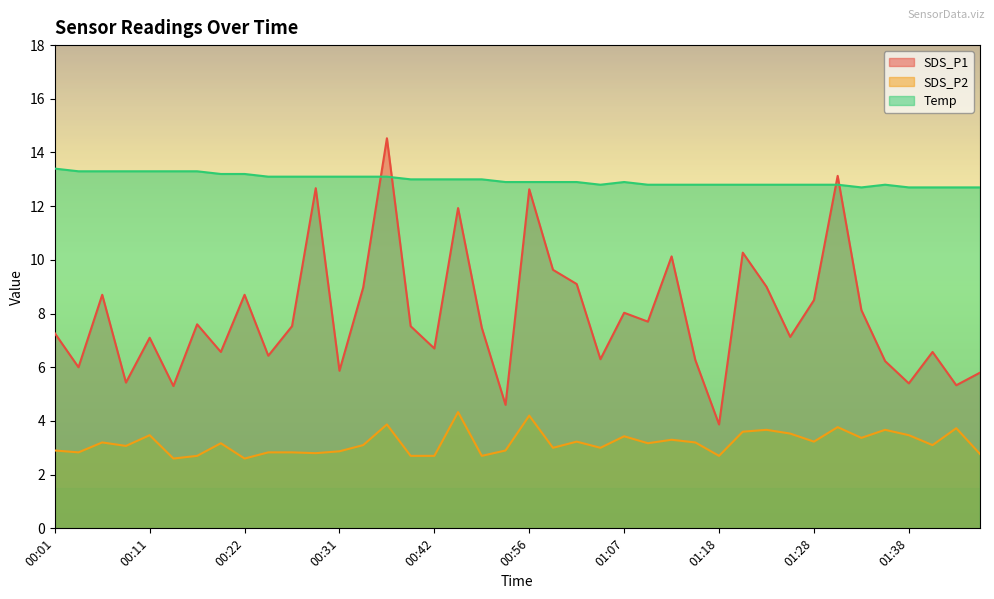

At which category does the chart reach its peak across all series?

00:37